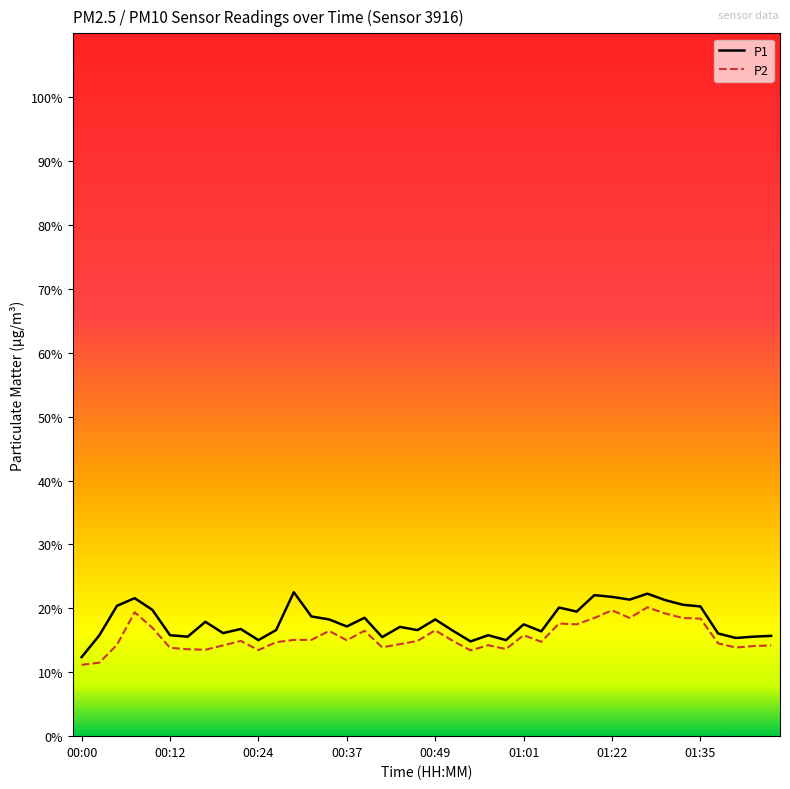

True or false: P2 and P1 intersect in this chart.

False